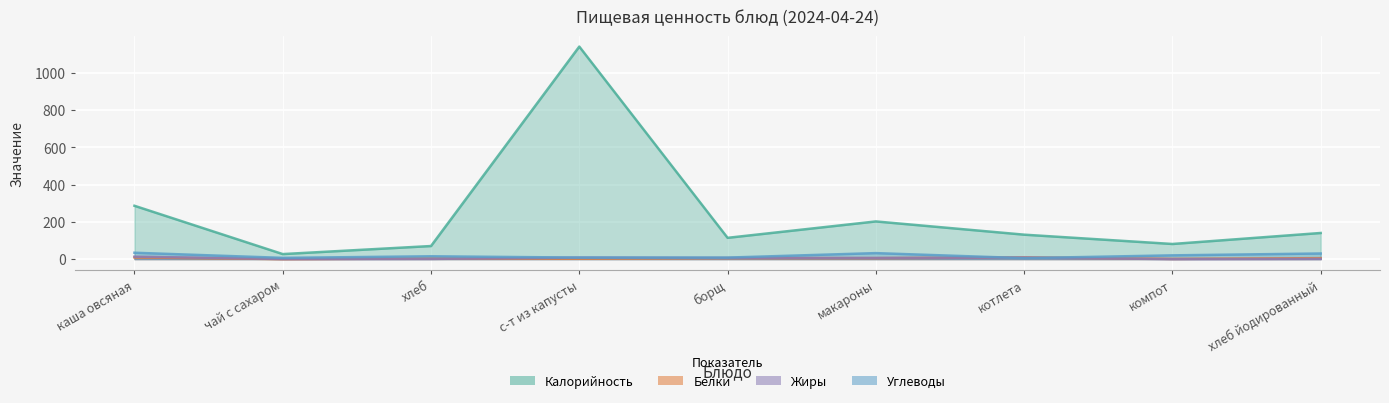

What position from the left is каша овсяная?

1